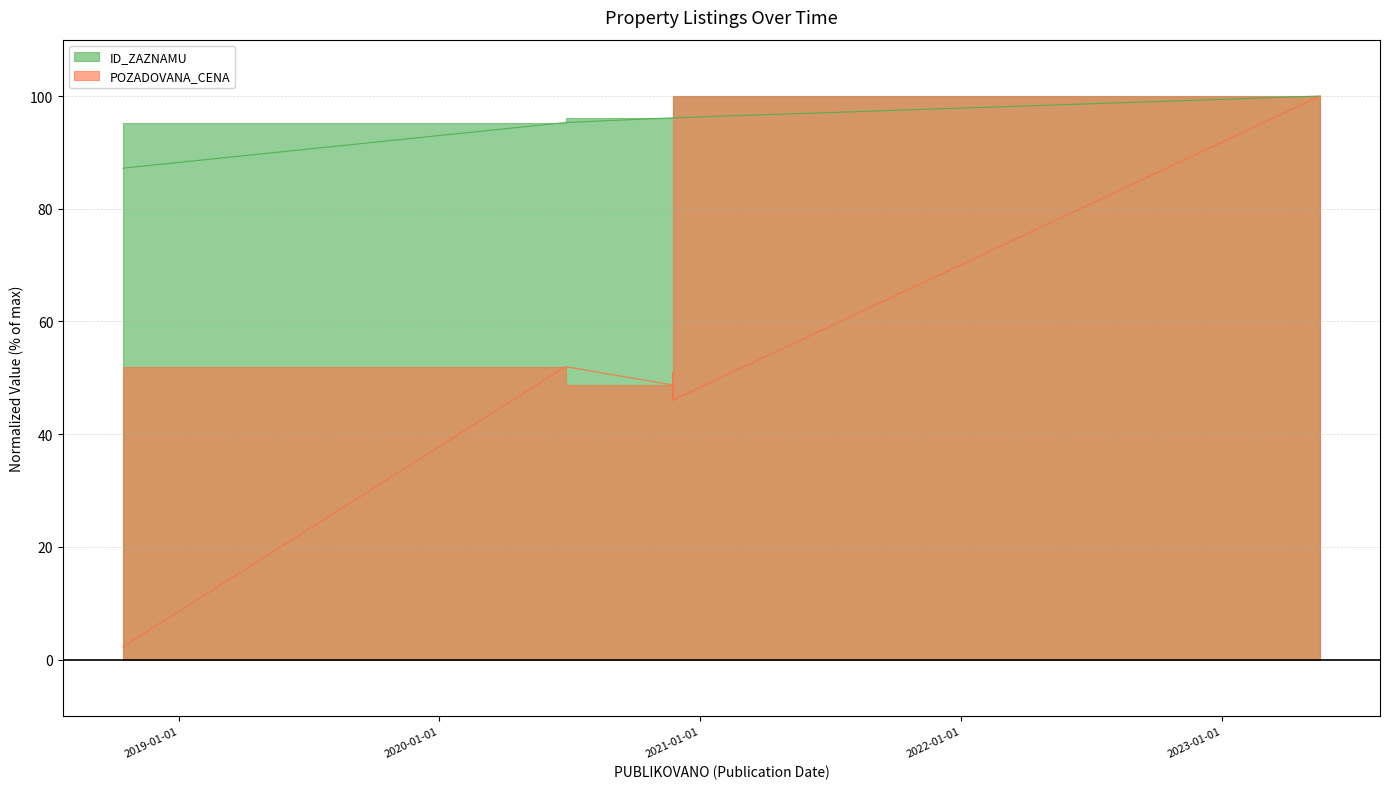

What are all the series names shown in the legend?

ID_ZAZNAMU, POZADOVANA_CENA